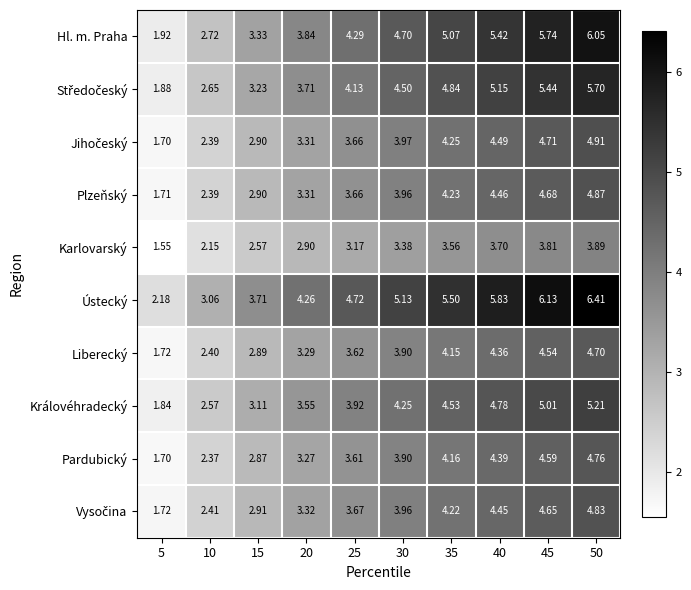

What is the spread (max minus min) of values at 10?

0.9